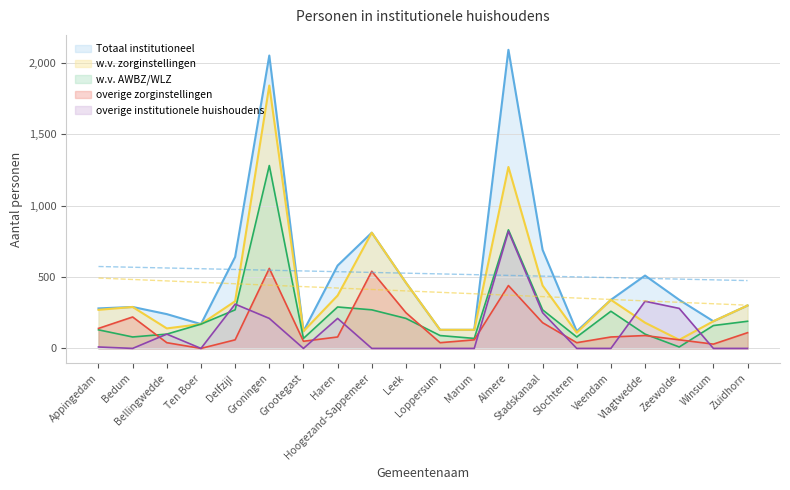

True or false: overige zorginstellingen has more than 0 interior local peaks.

True